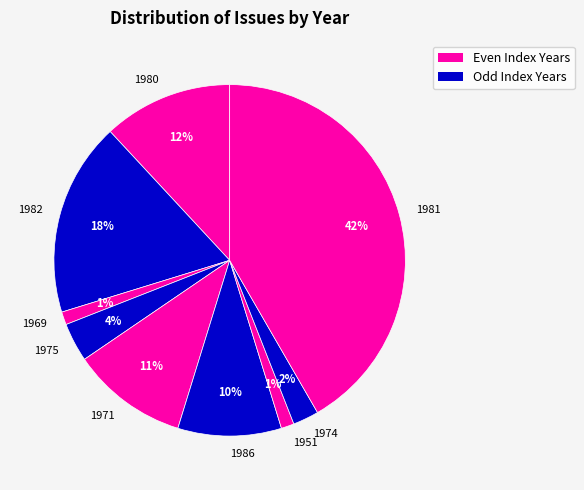

The 1971 slice represents 11% of the pie. True or false?

True